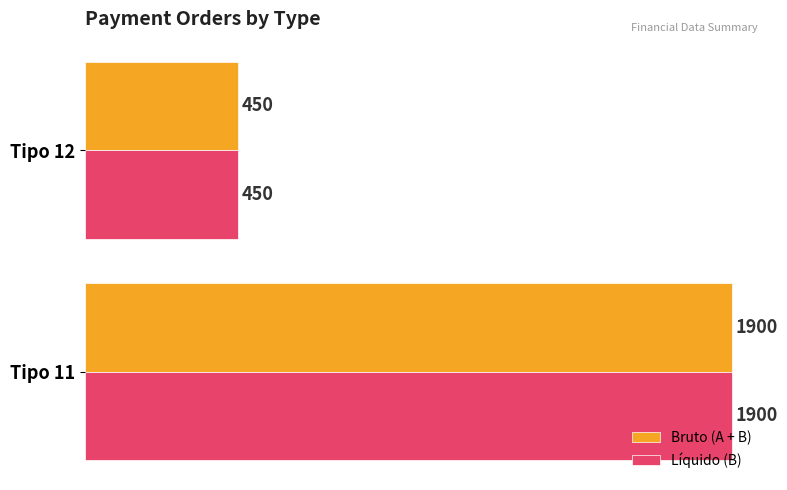

Count the number of data series in this chart.

2